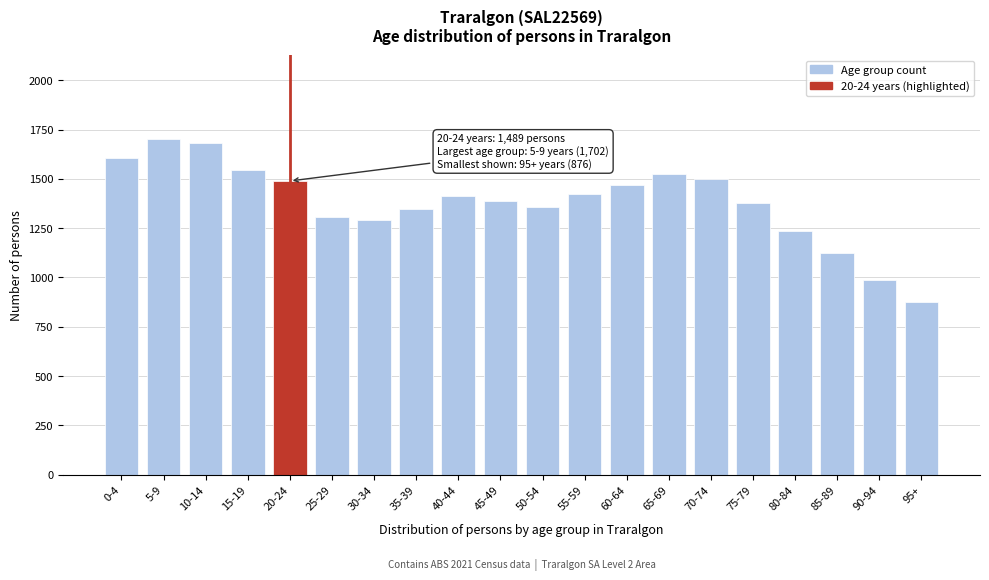

Reading left to right, extract all data points from this chart.

1607	1702	1680	1545	1489	1304	1289	1345	1412	1389	1356	1423	1467	1523	1498	1376	1234	1123	987	876